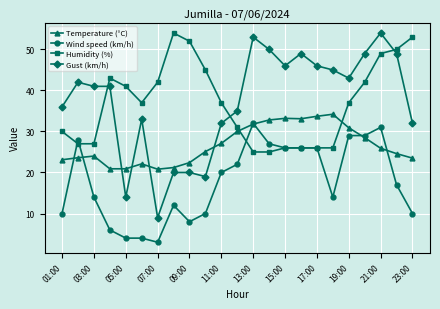

Which series has the largest range (max minus min)?

Gust (km/h)